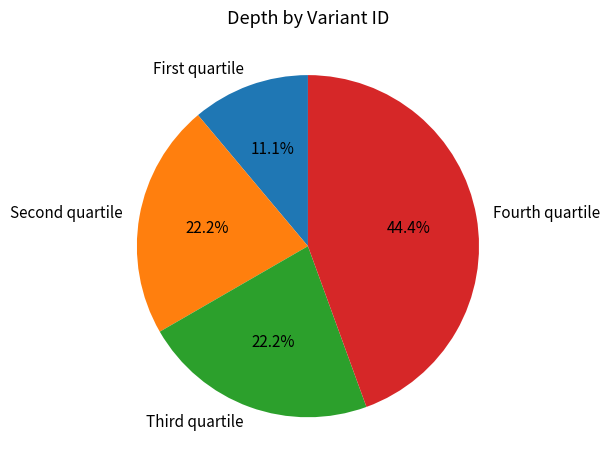

Does Fourth quartile represent more than half of the total?

No